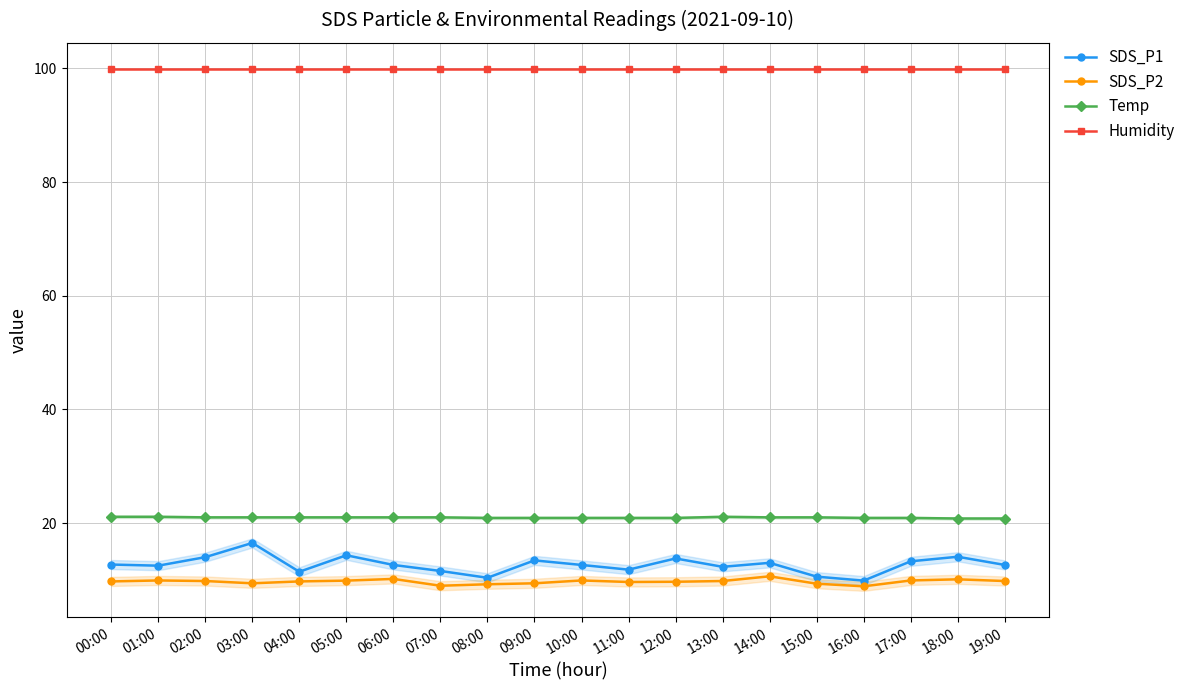

Read the Humidity value at 03:00.

99.9